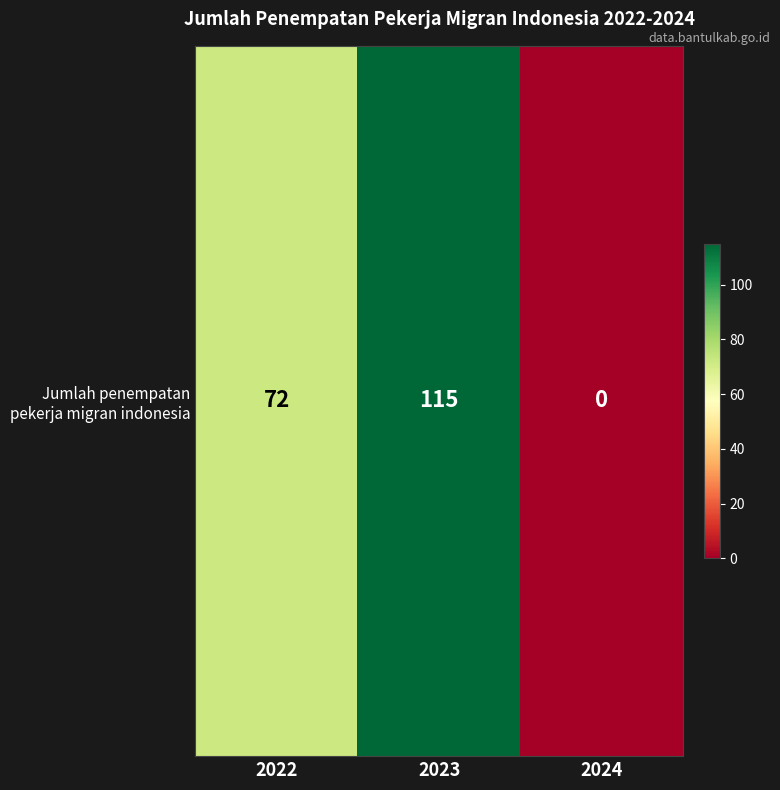

Rank the categories by value from highest to lowest.

2023, 2022, 2024